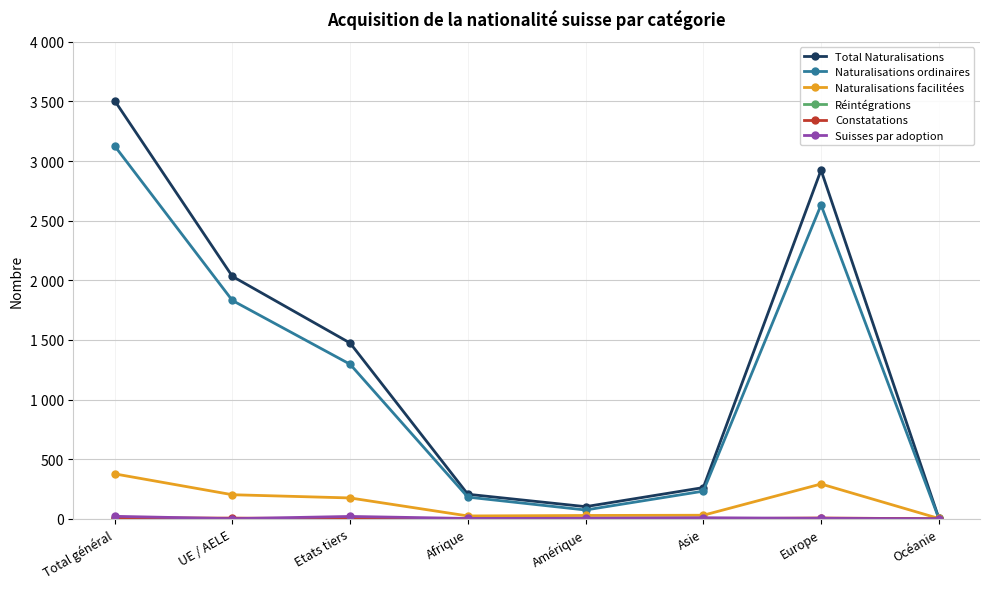

At which category is the sum across all series the highest?

Total général